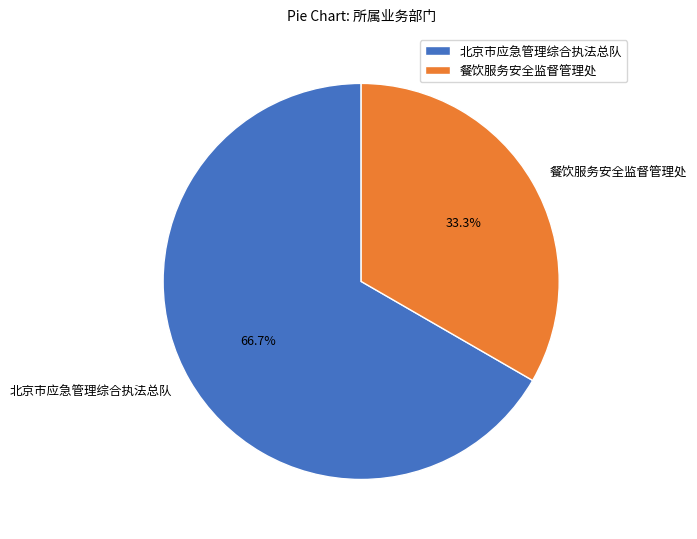

How many segments does this pie chart have?

2